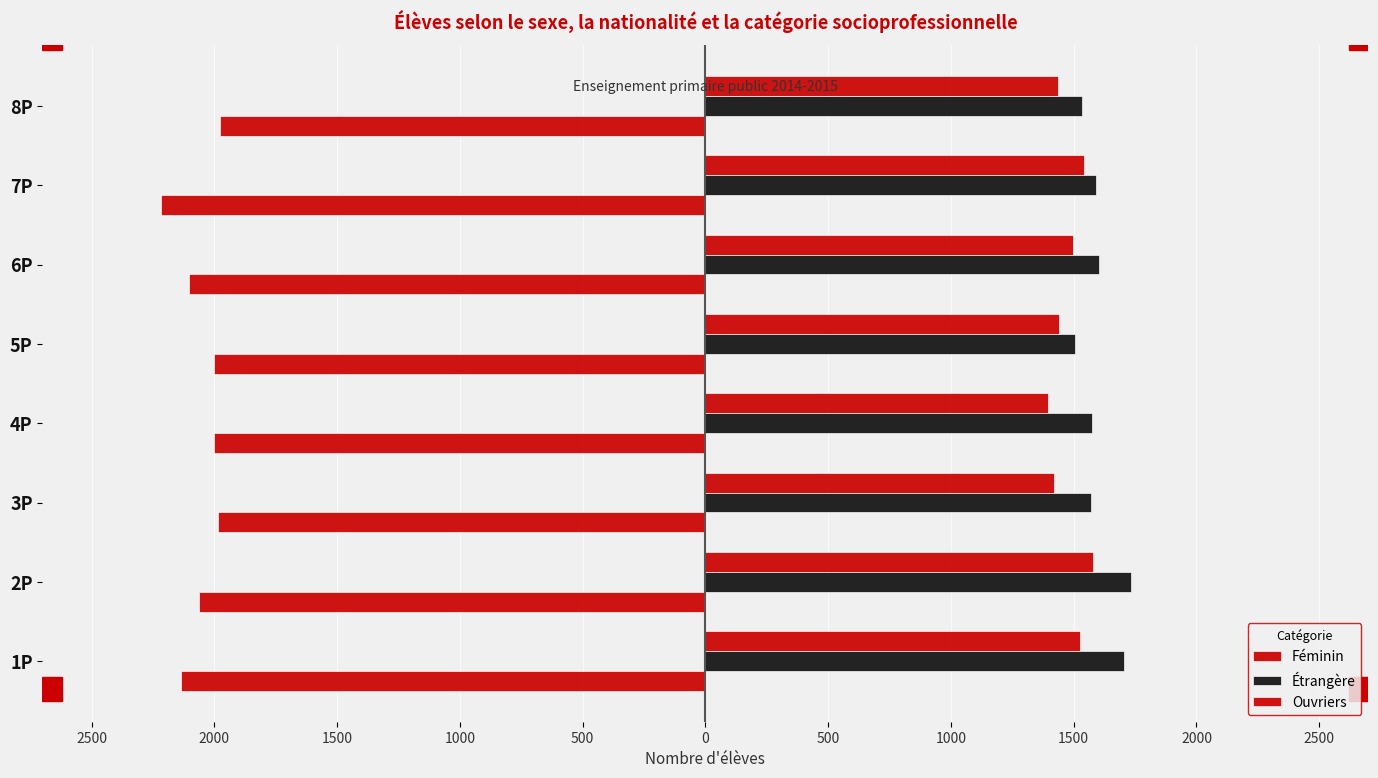

Does the chart contain any negative values?

Yes